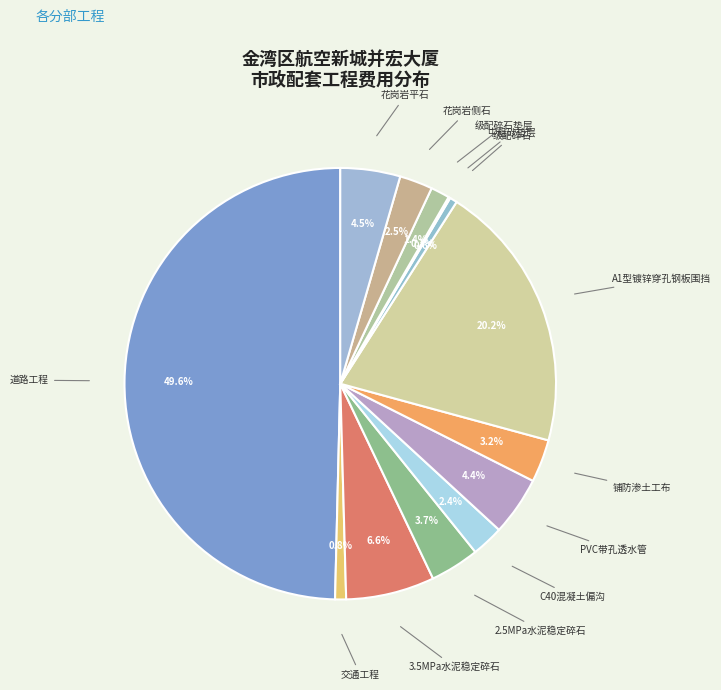

To the nearest percent, what portion does 3.5MPa水泥稳定碎石 represent?

7%